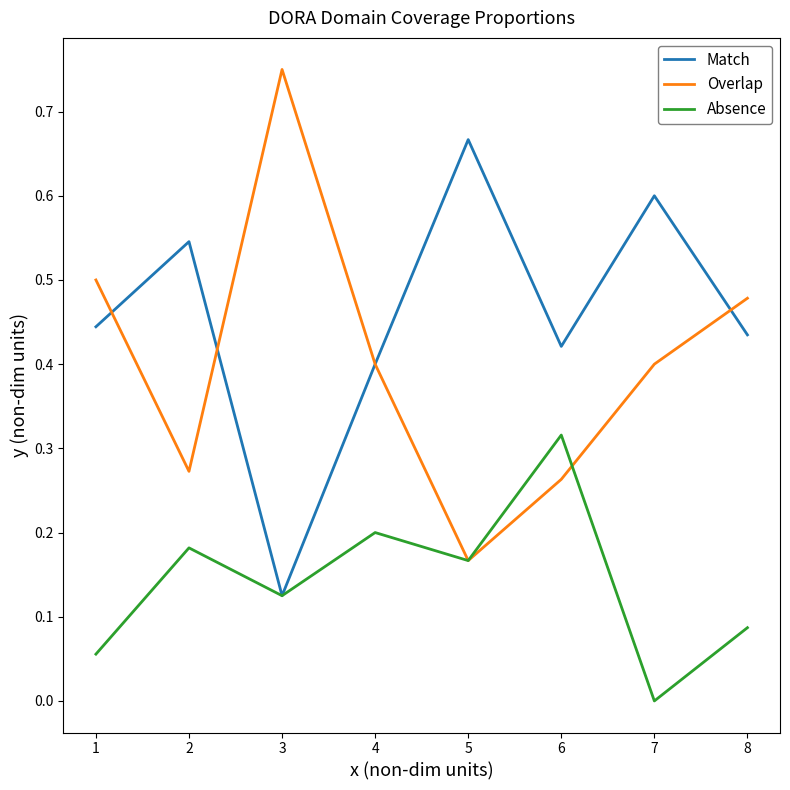

What are all the series names shown in the legend?

Match, Overlap, Absence